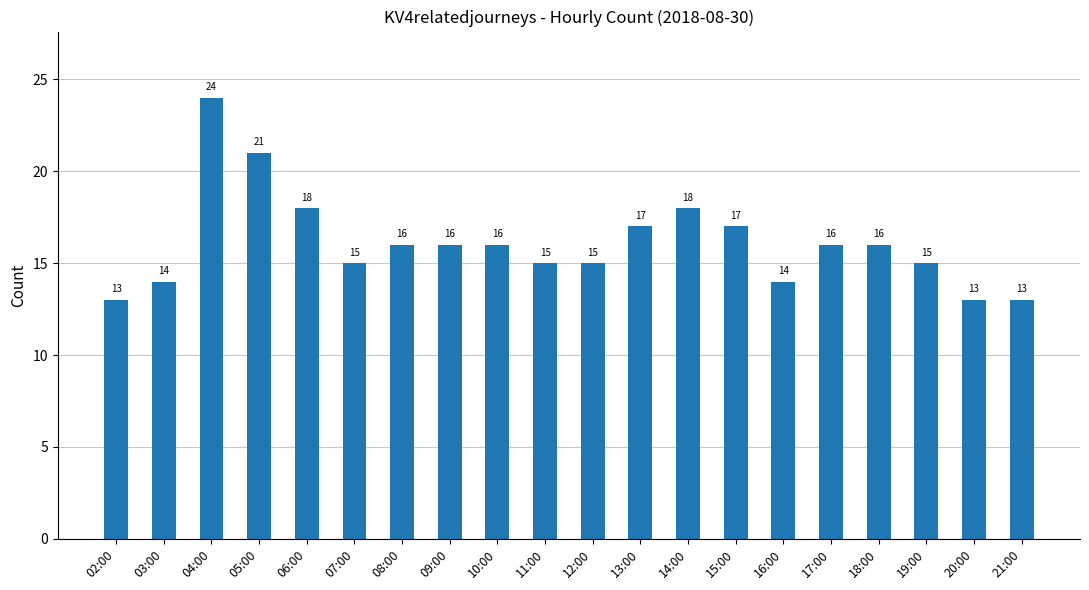

What is the difference between the maximum and second lowest values?

11